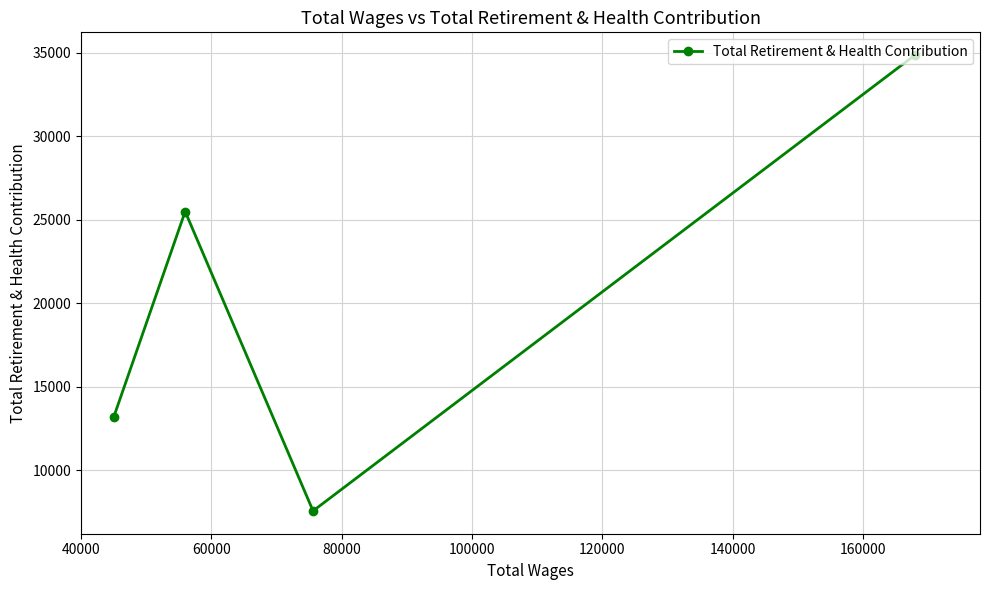

What is the sum of all values?

81088